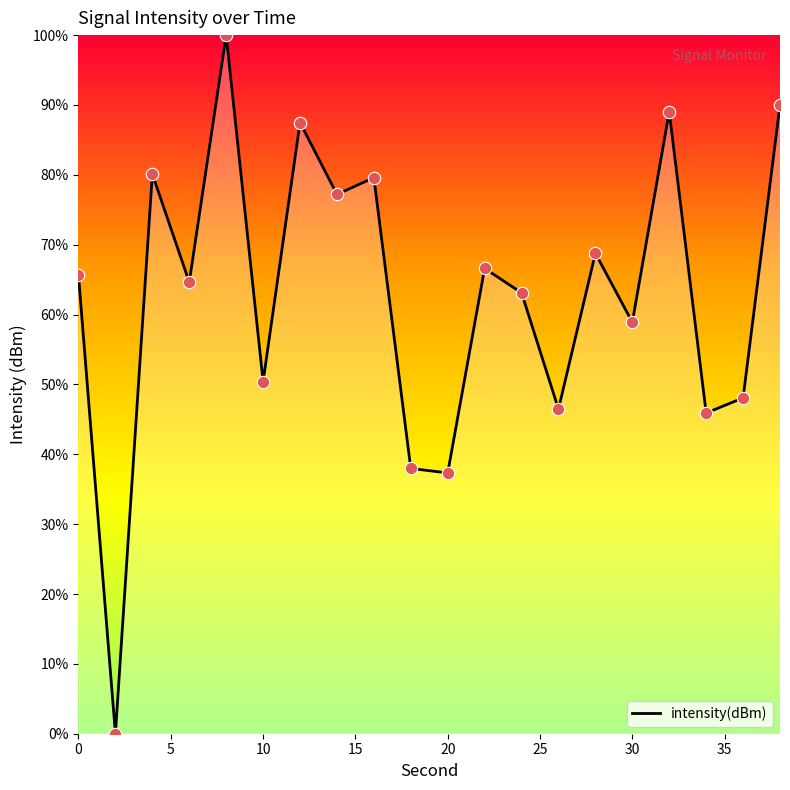

What is the difference between the maximum and minimum values?

100.0